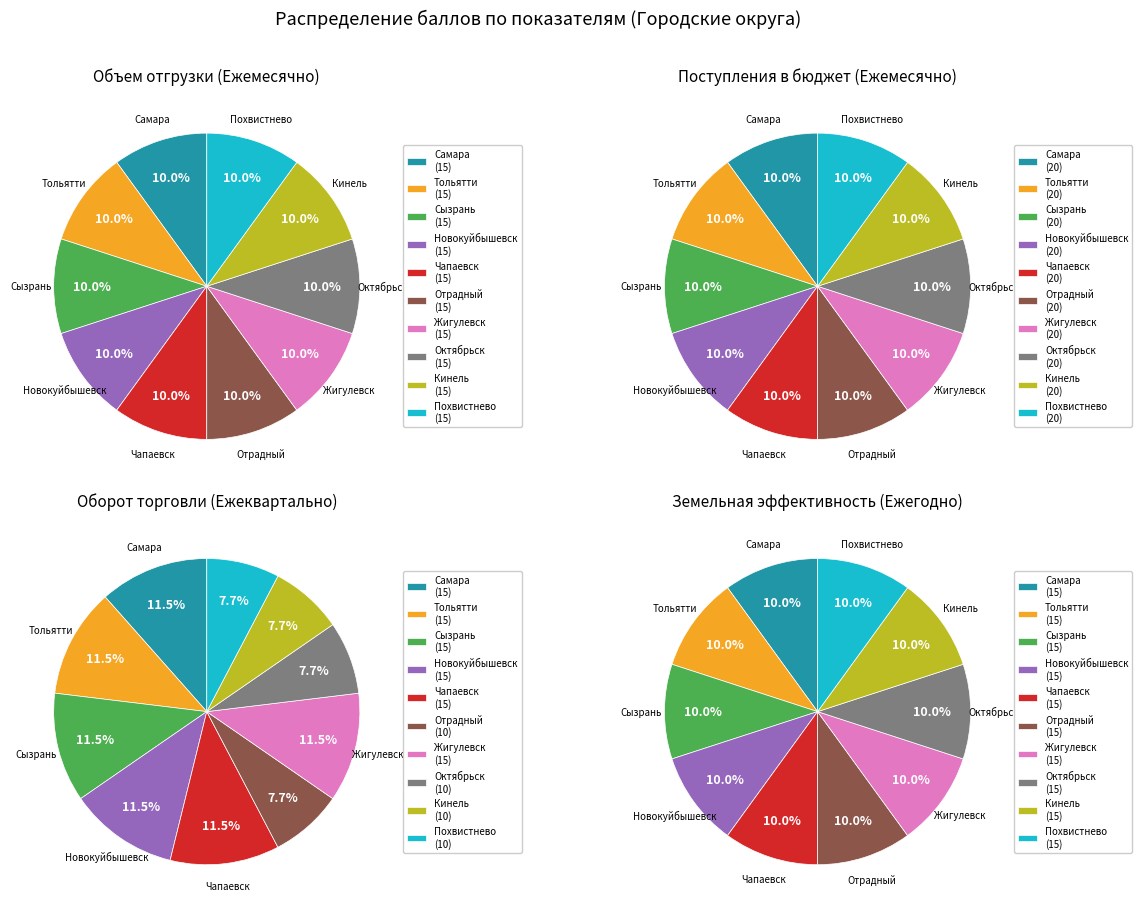

How much of the chart is everything except Самара?

90.0%